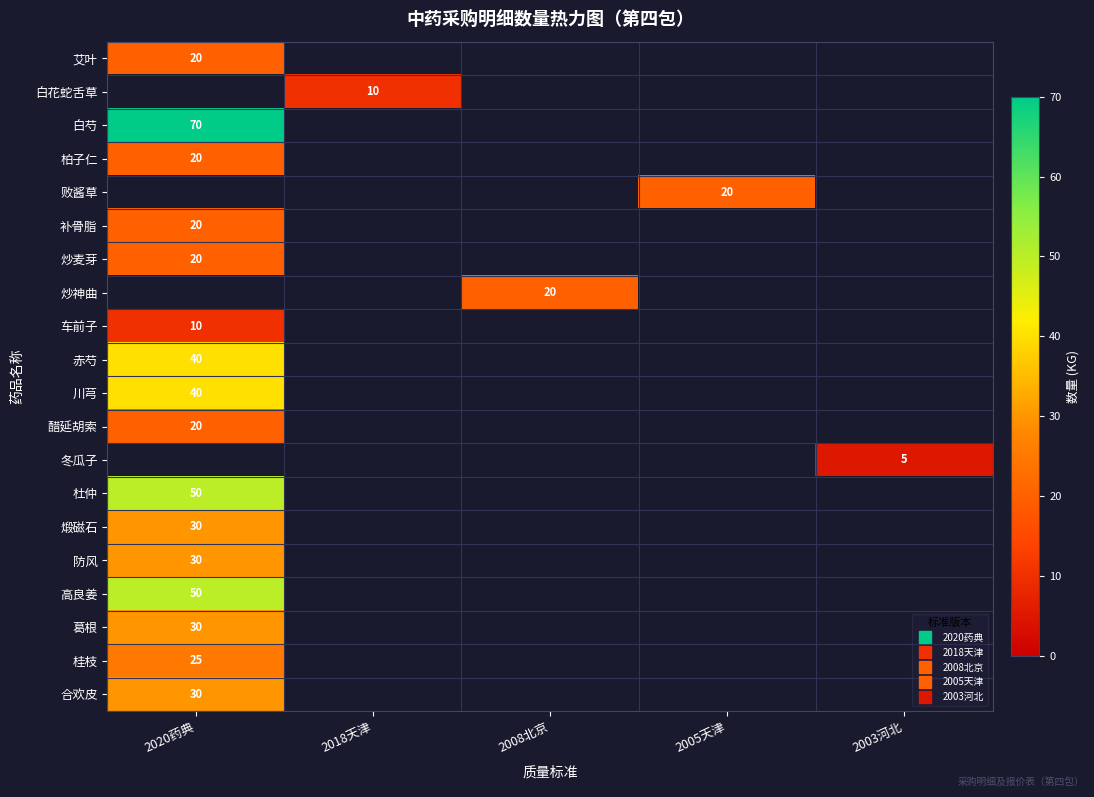

Which series has the widest spread of values?

白芍